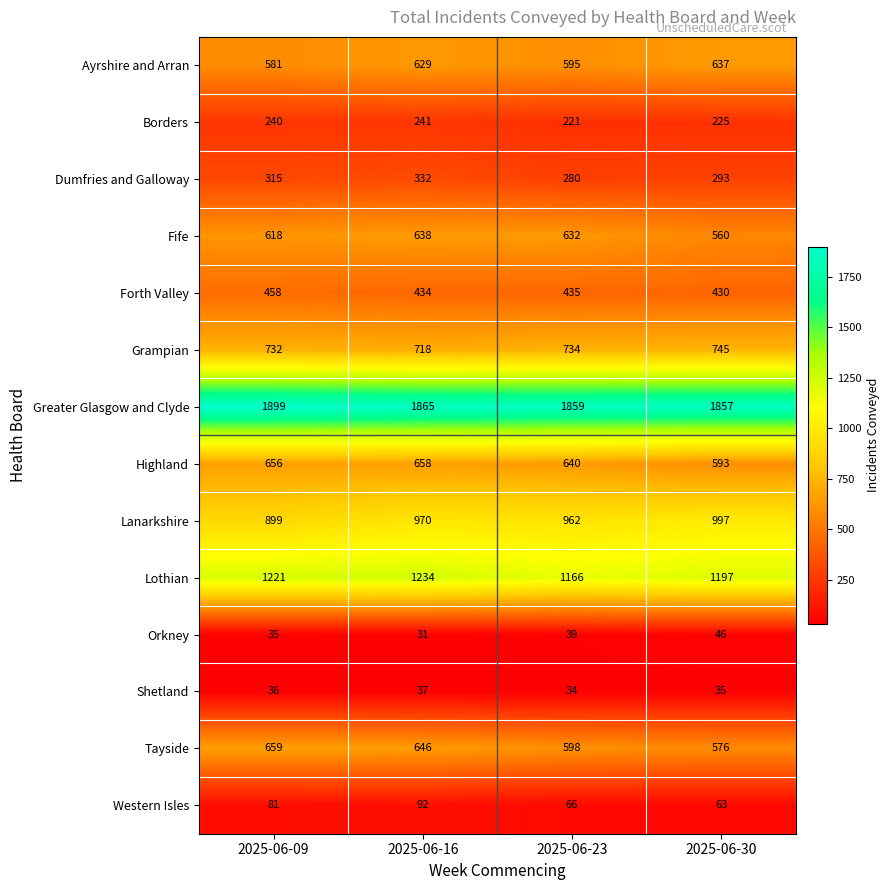

What is the smallest value displayed?

31